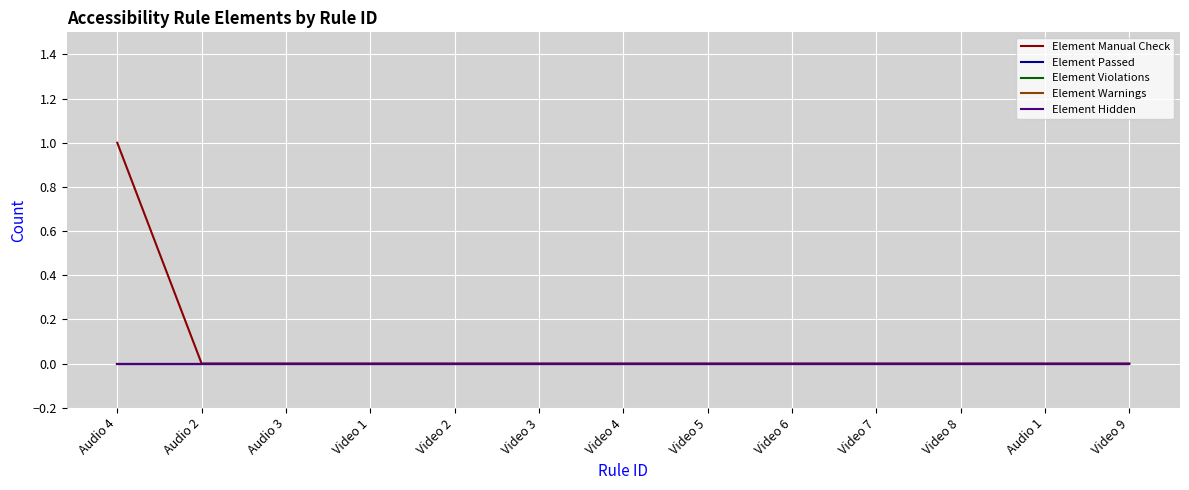

At how many categories does at least one series exceed 0?

1